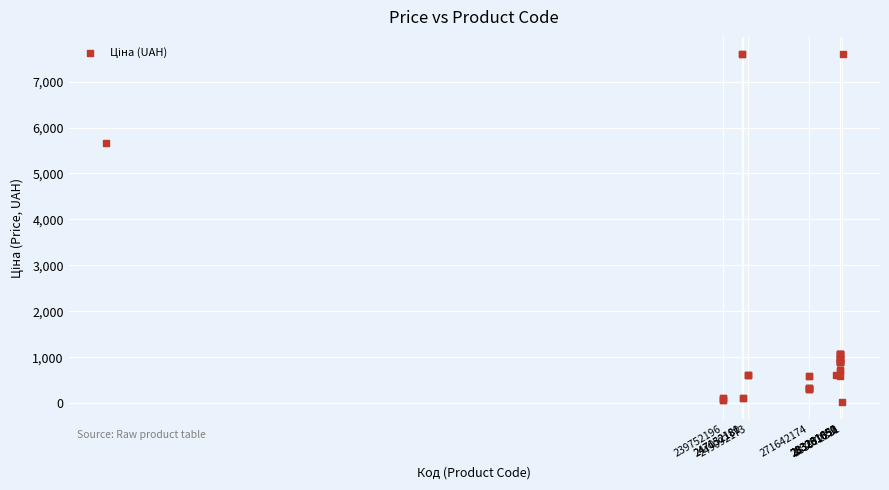

What Y value in the scatter plot is closest to 3814?

5673.8